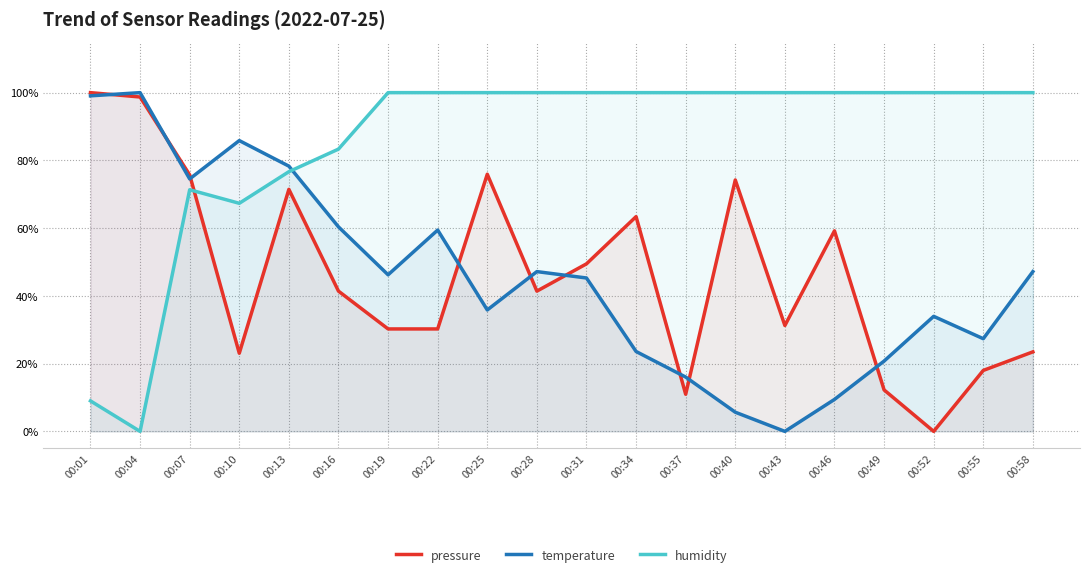

What is the value of the humidity point at the 17th from the left?

100.0